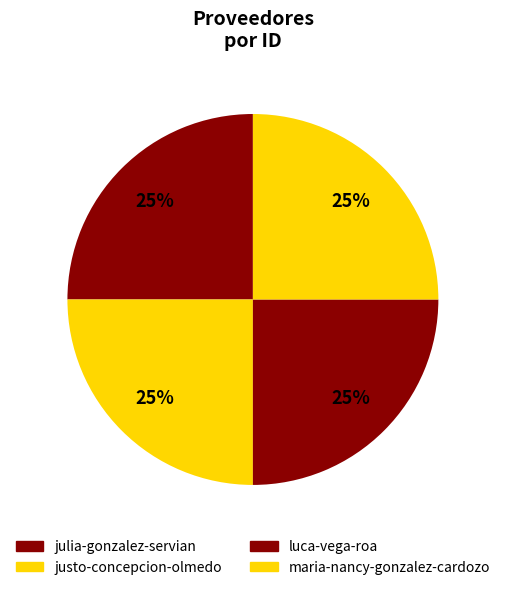

To the nearest percent, what percentage of the pie is maria-nancy-gonzalez-cardozo?

25%